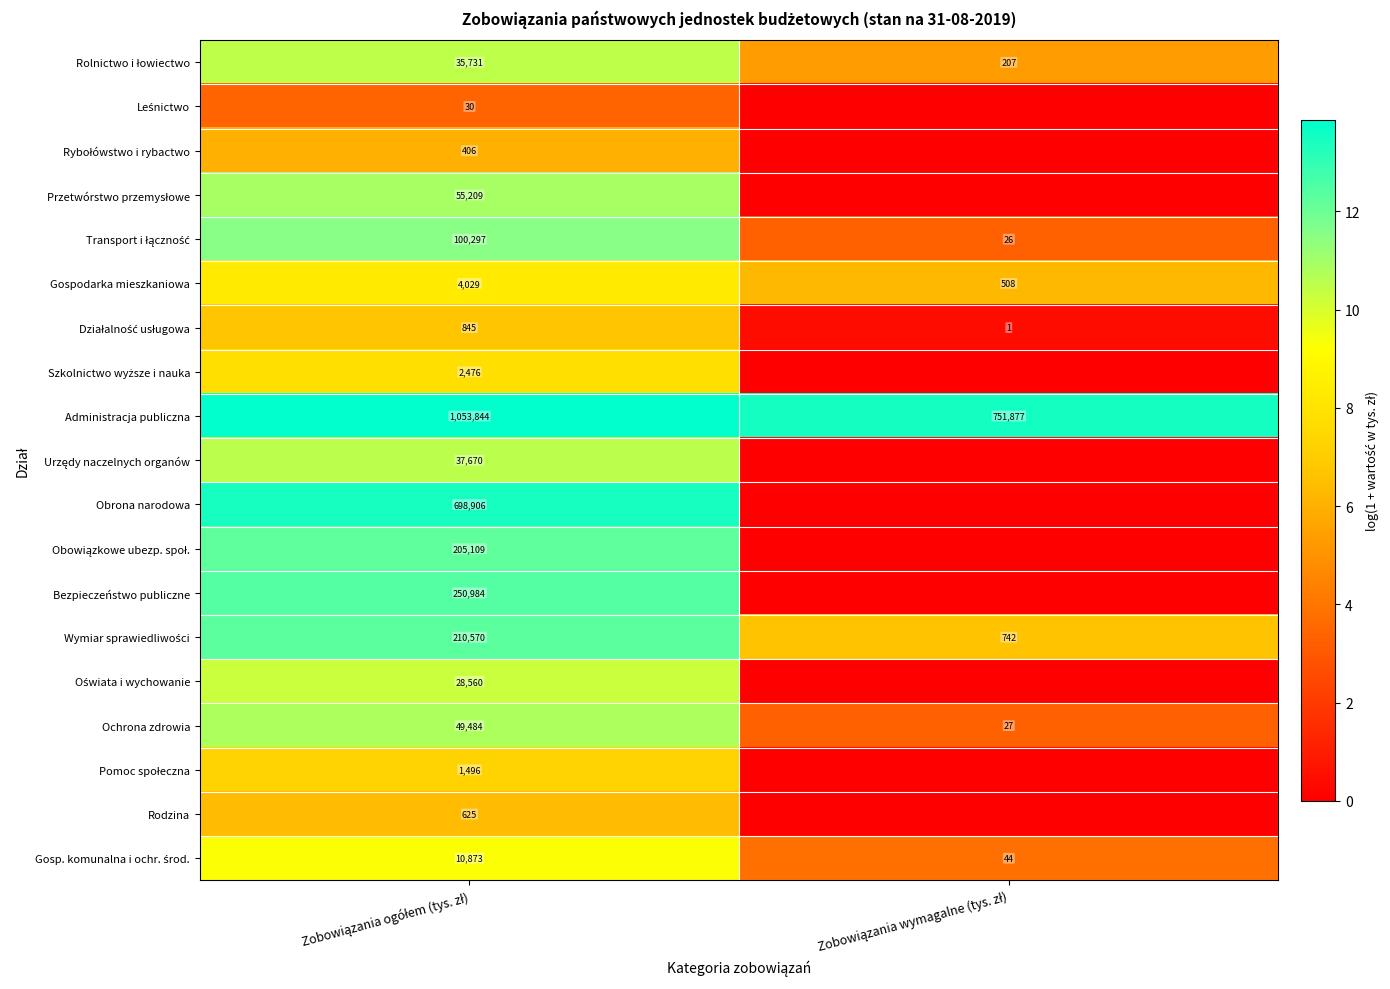

Which series has the largest total across all categories?

Administracja publiczna